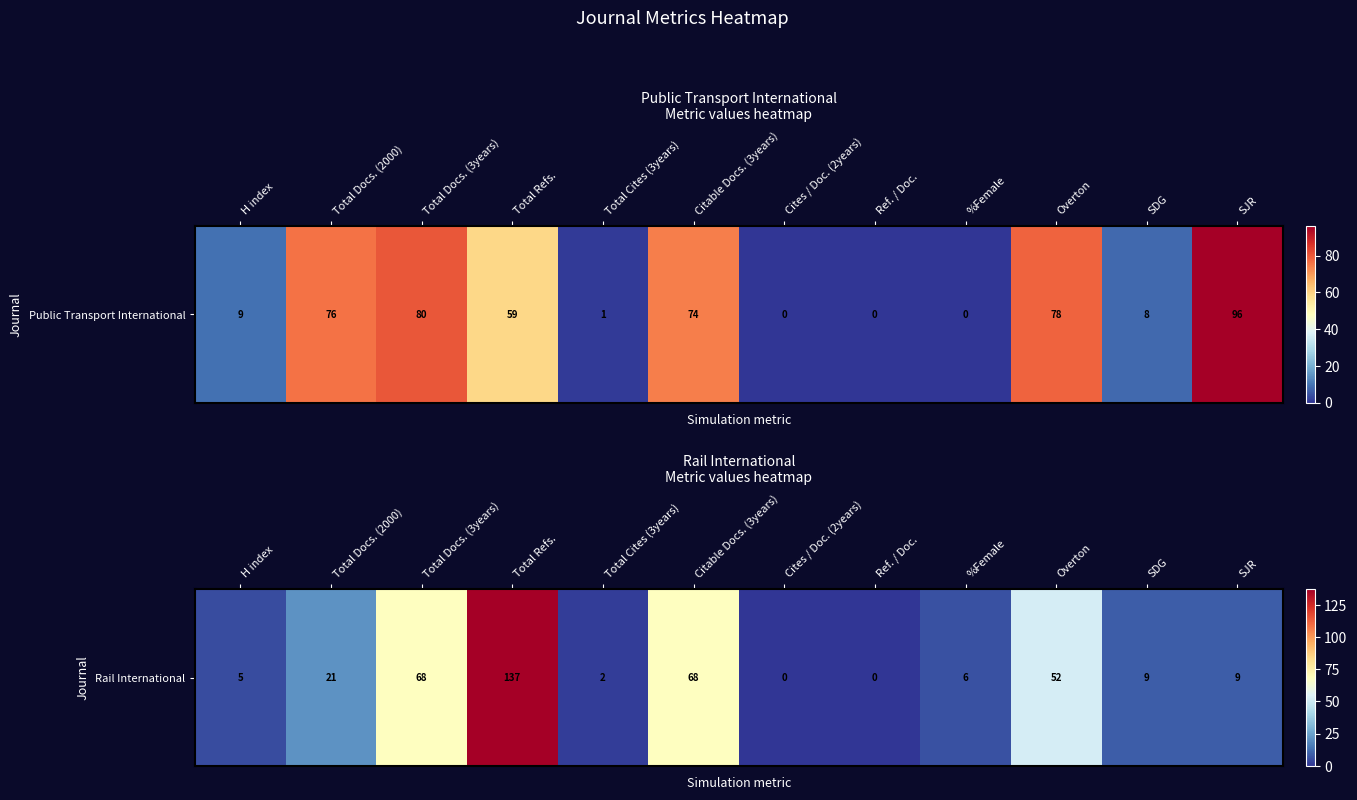

Which has a higher value, Total Docs. (3years) or Ref. / Doc.?

Total Docs. (3years)